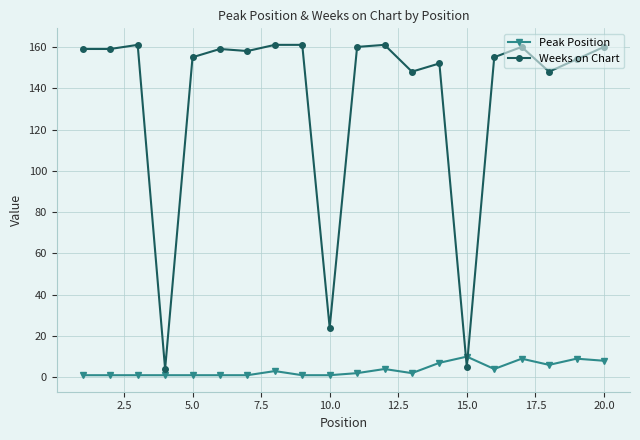

Which series has the largest total across all categories?

Weeks on Chart